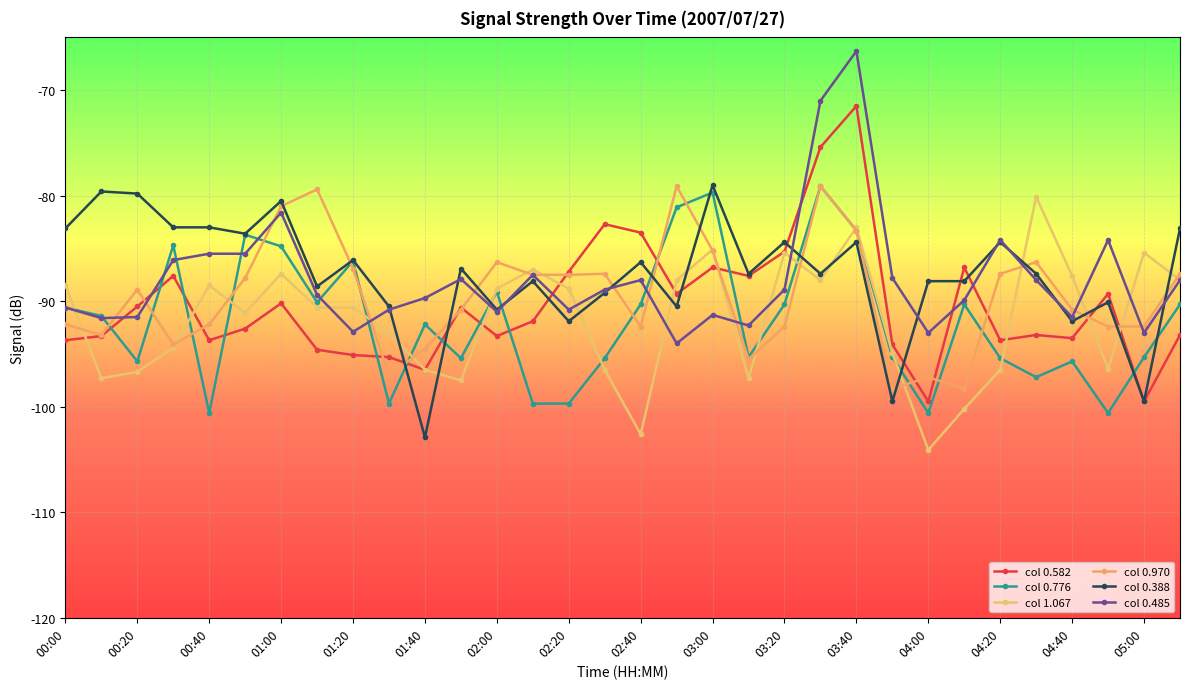

How many lines are shown in the chart?

6